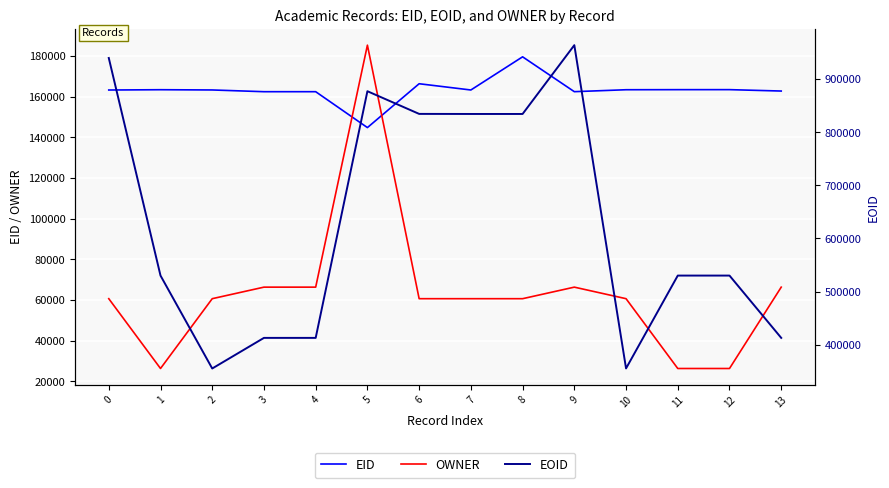

Between 4 and 5, which series saw the biggest shift?

EOID